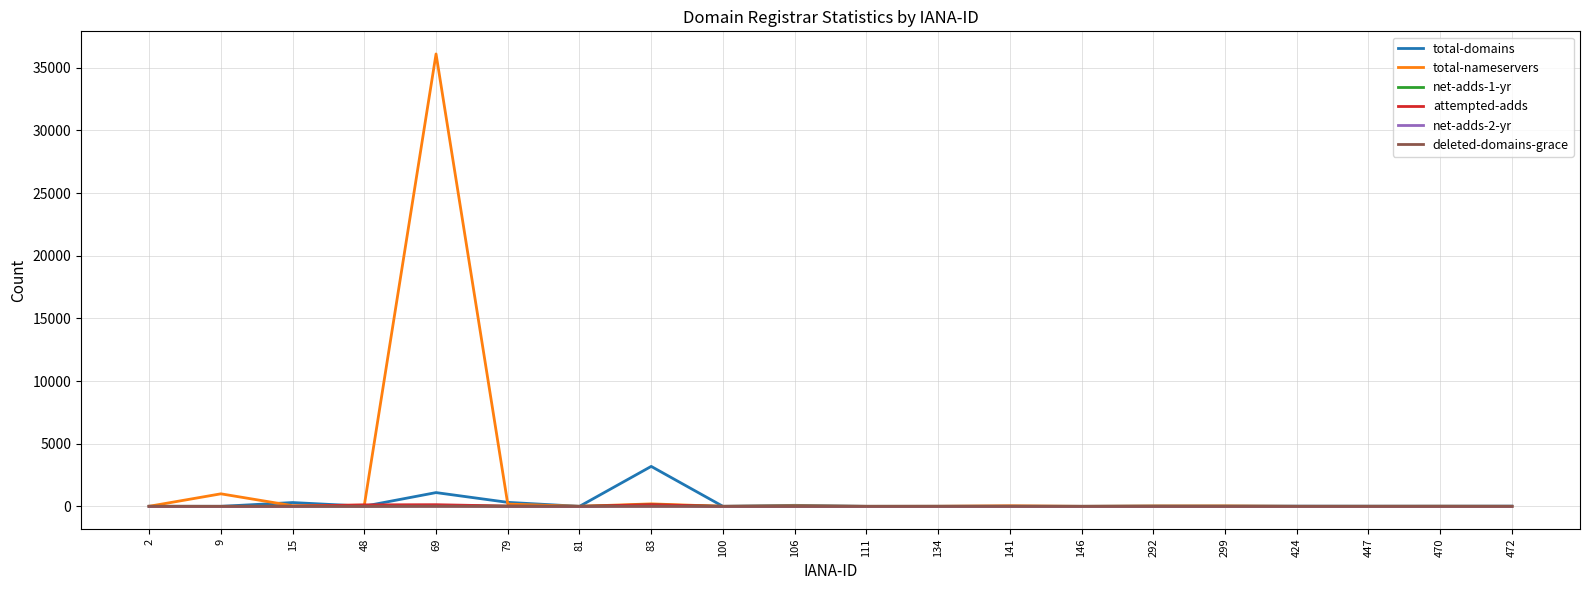

Which label corresponds to the largest value in the chart?

69